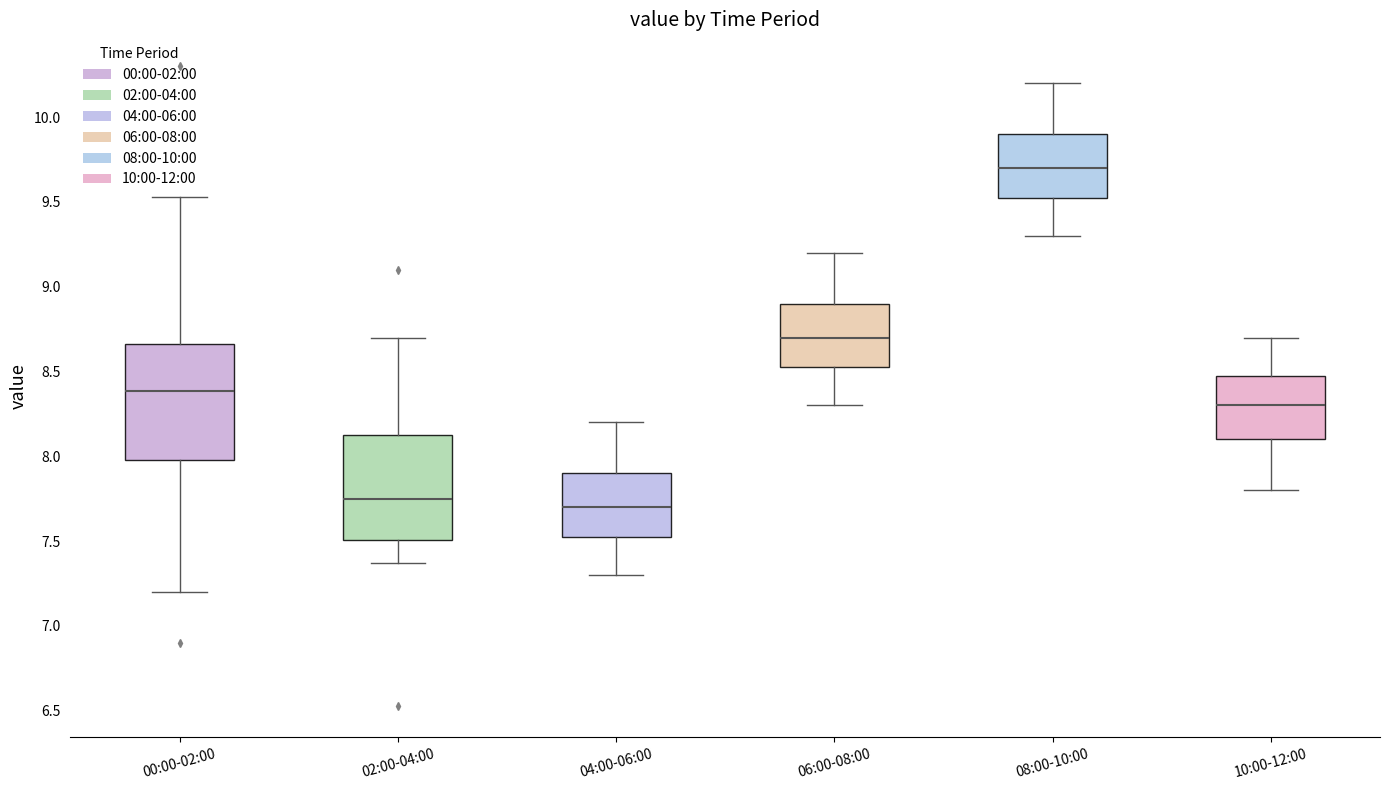

Reading left to right, read every box against the y-axis: the position of its median line, the range the box covers, and the ends of its whiskers. The values are not printed on the chart, so give them approximately, as read against the axis.

00:00-02:00: median 8.40, box 8.00 to 8.65, whiskers 7.20 to 9.55
02:00-04:00: median 7.75, box 7.50 to 8.10, whiskers 7.35 to 8.70
04:00-06:00: median 7.70, box 7.55 to 7.90, whiskers 7.30 to 8.20
06:00-08:00: median 8.70, box 8.55 to 8.90, whiskers 8.30 to 9.20
08:00-10:00: median 9.70, box 9.55 to 9.90, whiskers 9.30 to 10.20
10:00-12:00: median 8.30, box 8.10 to 8.50, whiskers 7.80 to 8.70